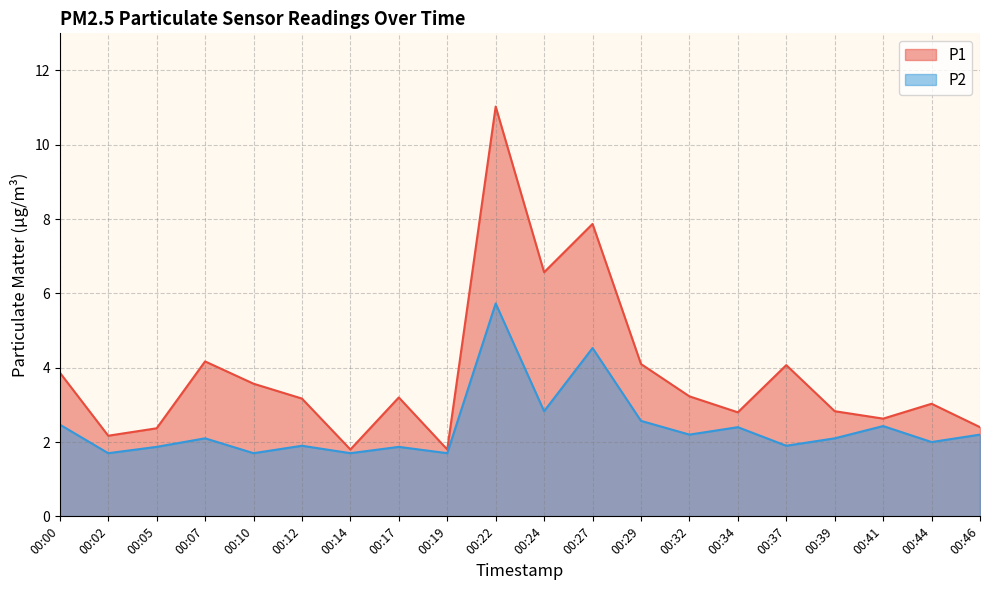

List the labels in order of P2 value, largest first.

00:22, 00:27, 00:24, 00:29, 00:00, 00:41, 00:34, 00:32, 00:46, 00:07, 00:39, 00:44, 00:12, 00:37, 00:05, 00:17, 00:02, 00:10, 00:14, 00:19